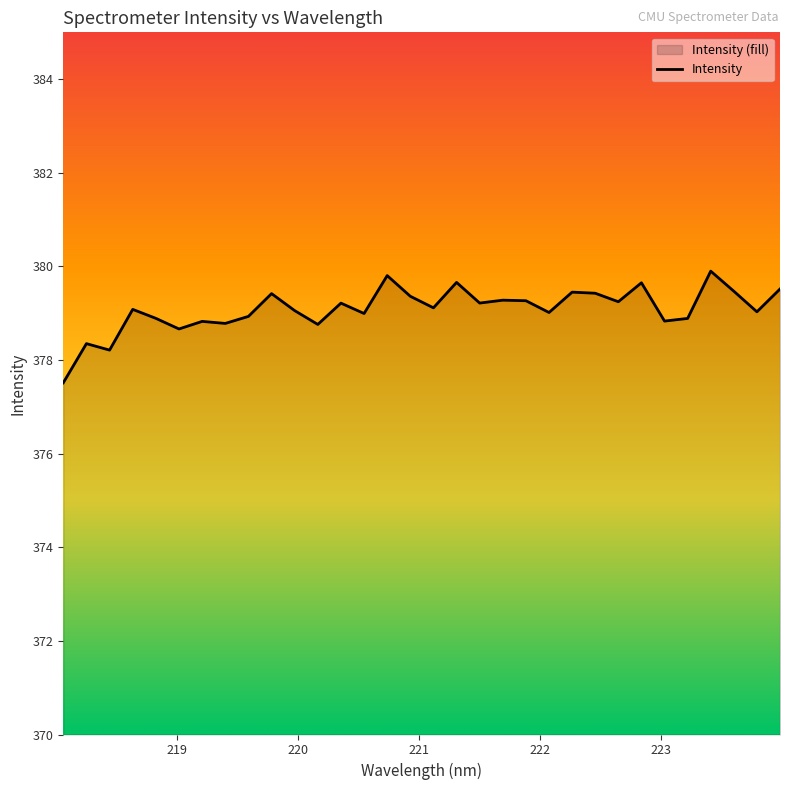

What is the difference between the maximum and minimum values?

2.4